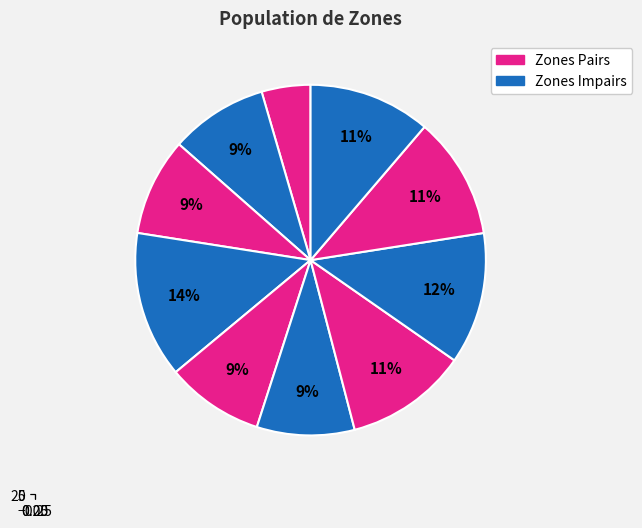

What is the change in value from Zone 3 to Zone 9?

-5